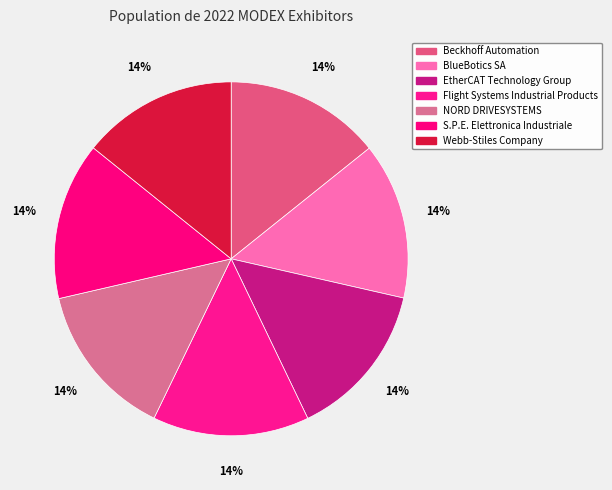

How many segments does this pie chart have?

7